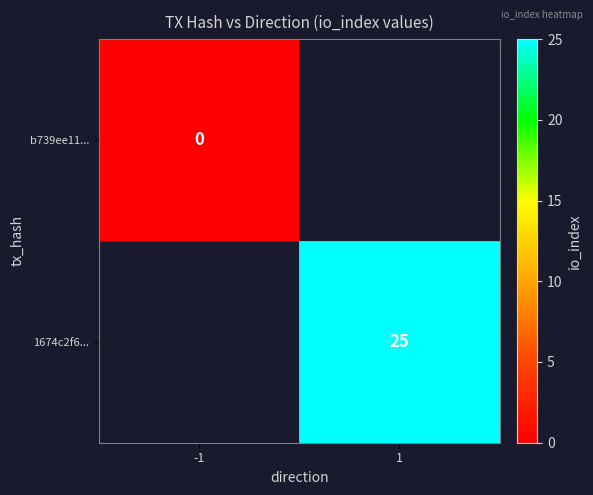

How many distinct data groups are displayed?

2